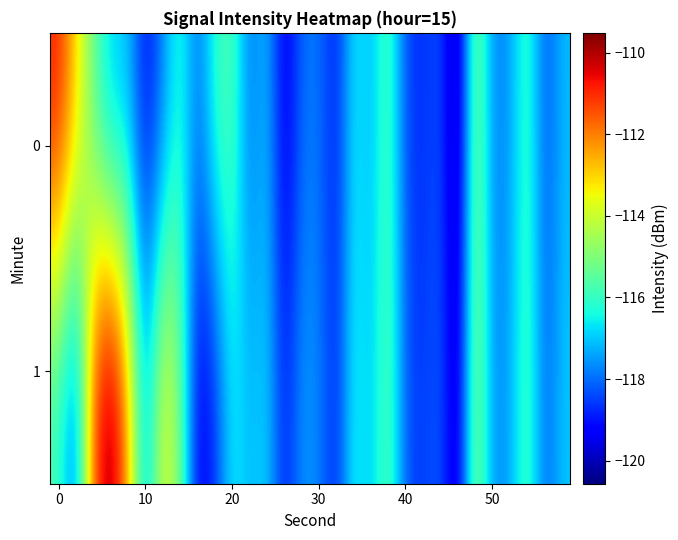

How many distinct data groups are displayed?

2